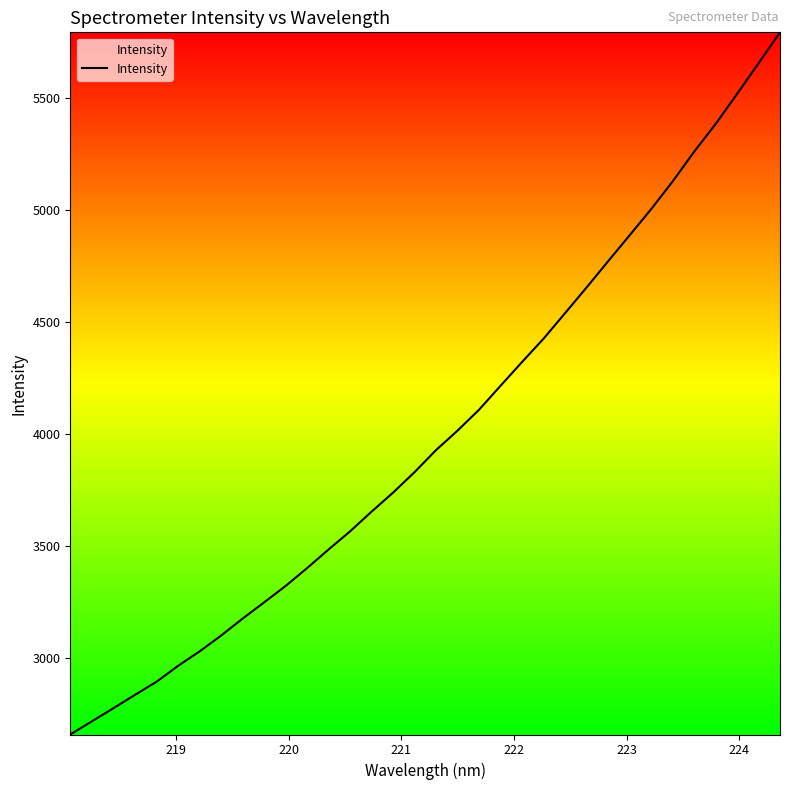

What is the greatest value displayed?

5793.6